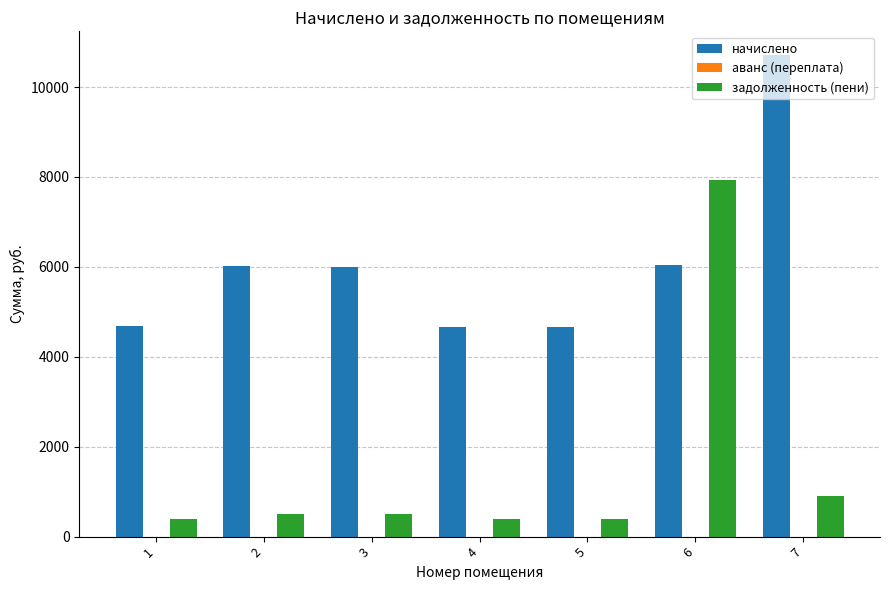

How many series are shown in this chart?

2